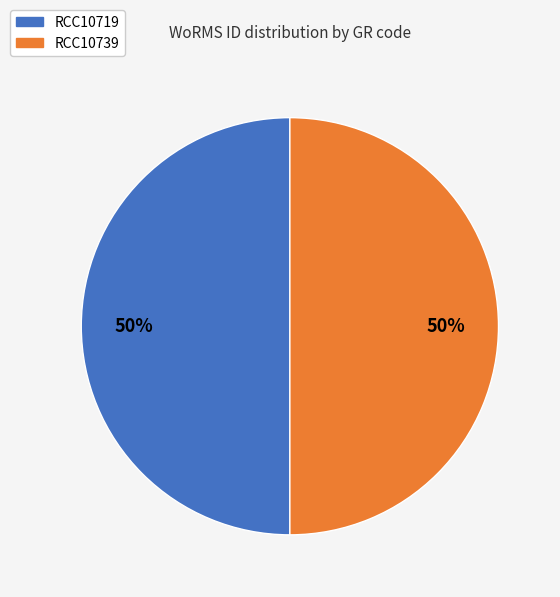

Approximately how many times larger is the value at RCC10719 compared to RCC10739?

1.0